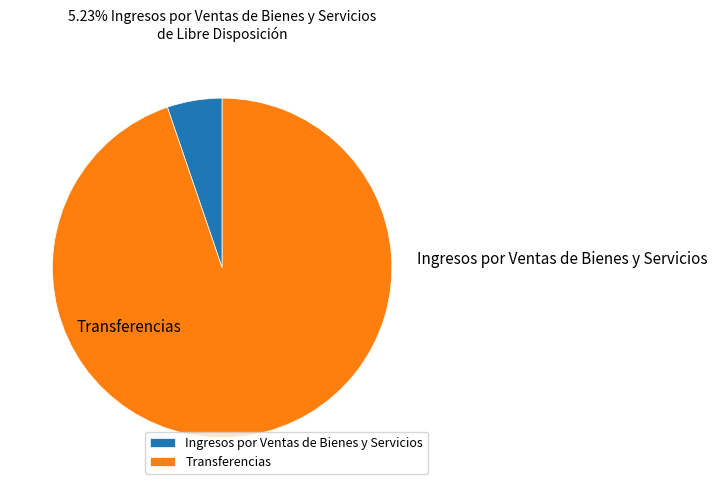

Rank the categories by value from lowest to highest.

Ingresos por Ventas de Bienes y Servicios, Transferencias